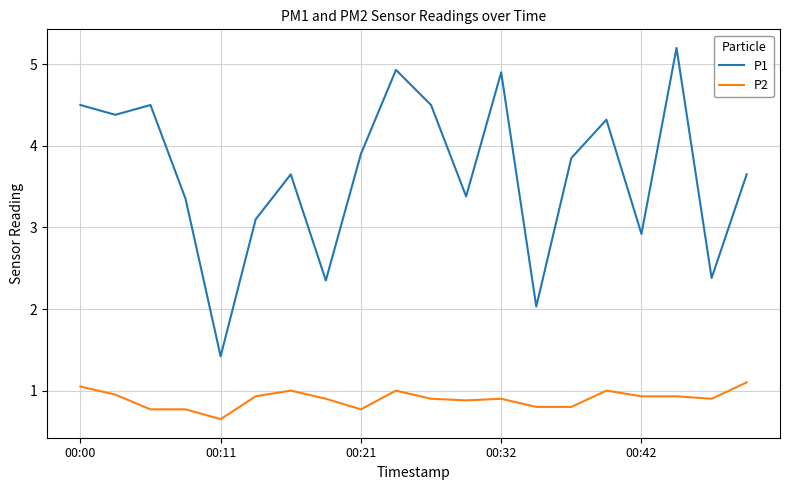

Which series has the widest spread of values?

P1